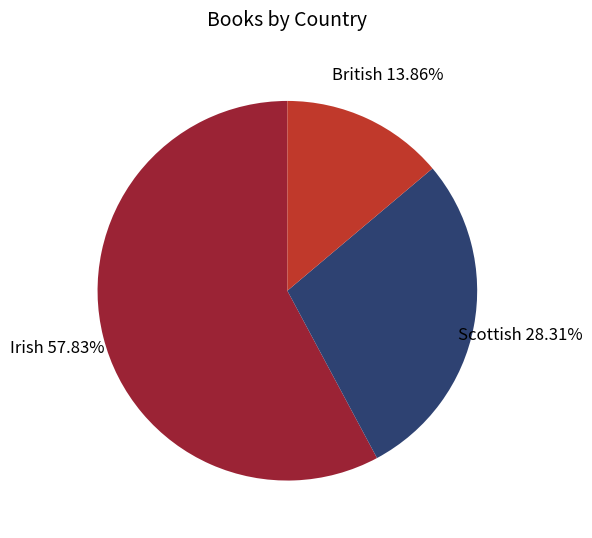

Is Irish the majority of the pie?

Yes